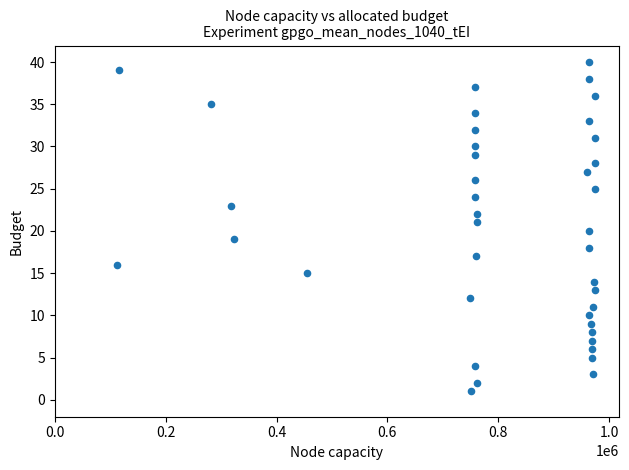

What is the range of X values (max minus min)?

863150